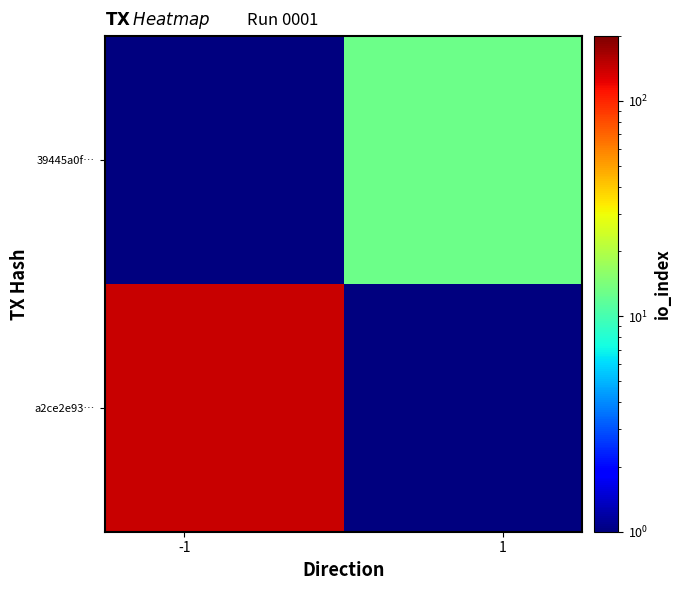

What is the minimum value shown in the chart?

0.1